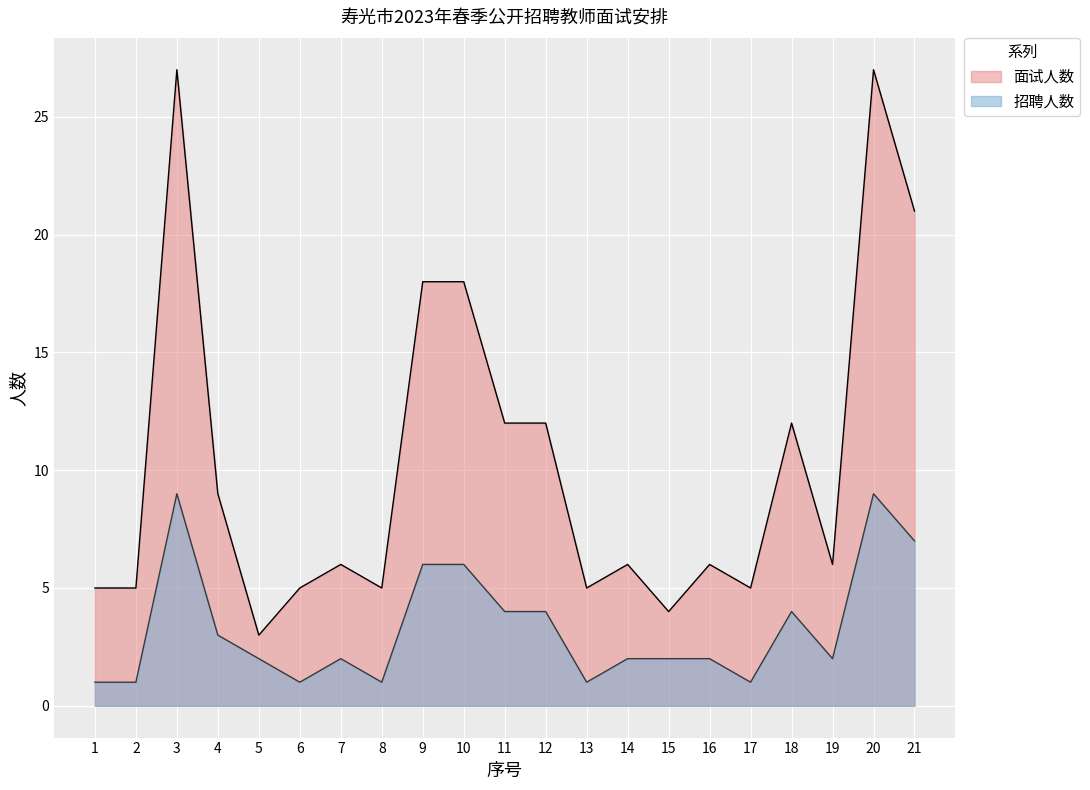

True or false: 面试人数 and 招聘人数 cross at least once.

False